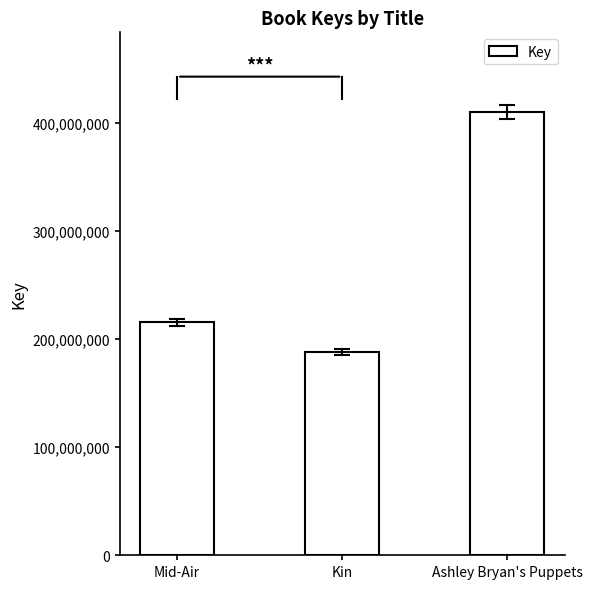

Approximately how many times larger is the value at Mid-Air compared to Ashley Bryan's Puppets?

0.5